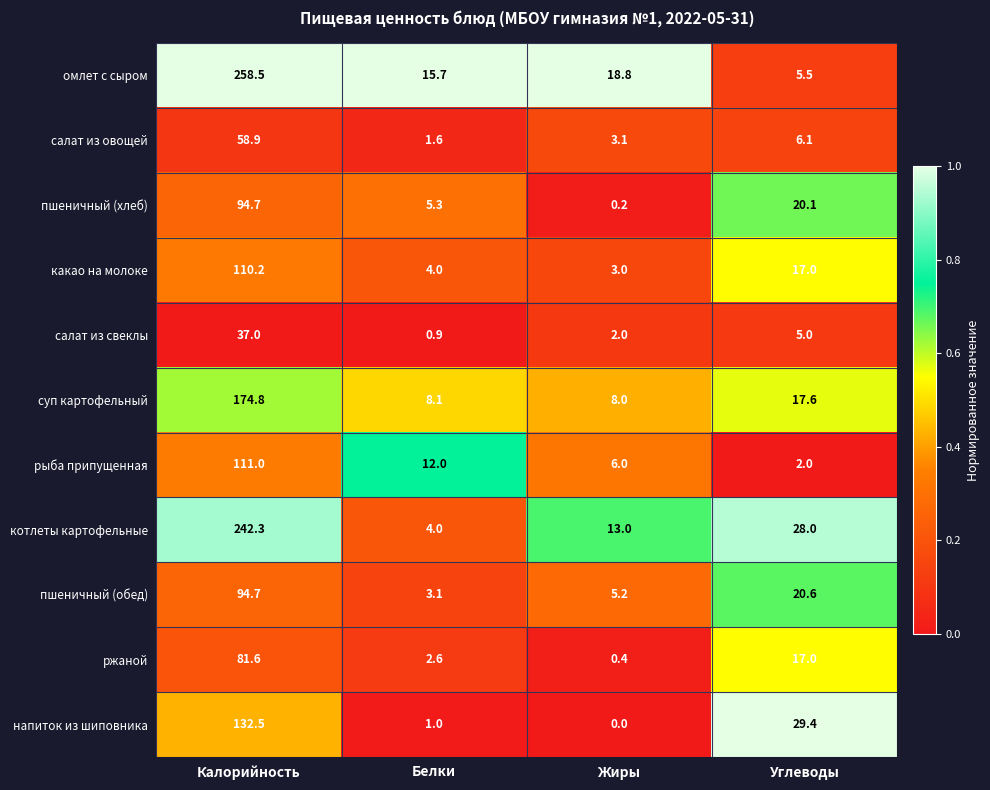

Rank the categories by салат из свеклы value from highest to lowest.

Калорийность, Углеводы, Жиры, Белки